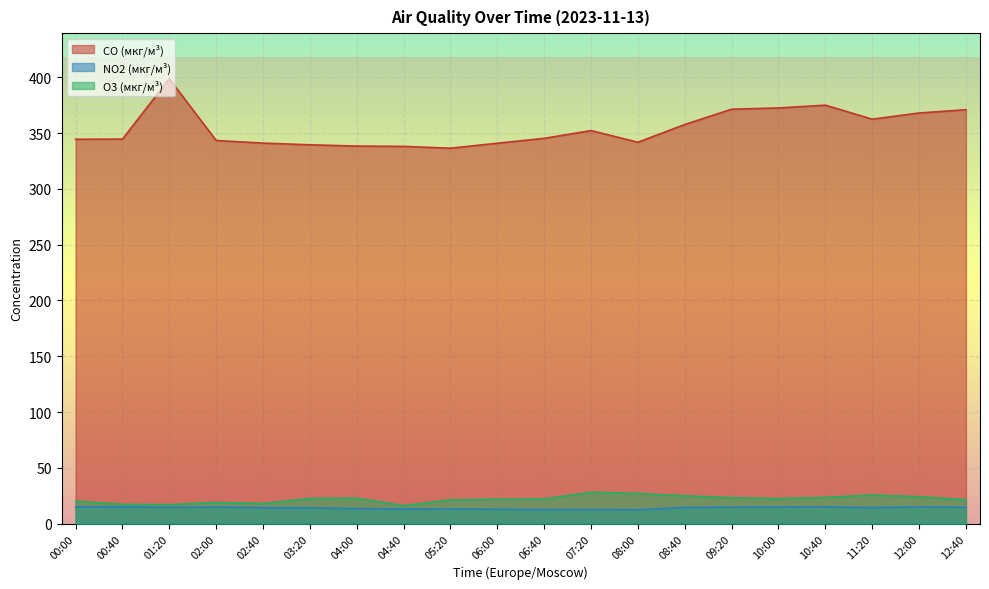

What is the difference between the highest and lowest values at 00:00?

329.3